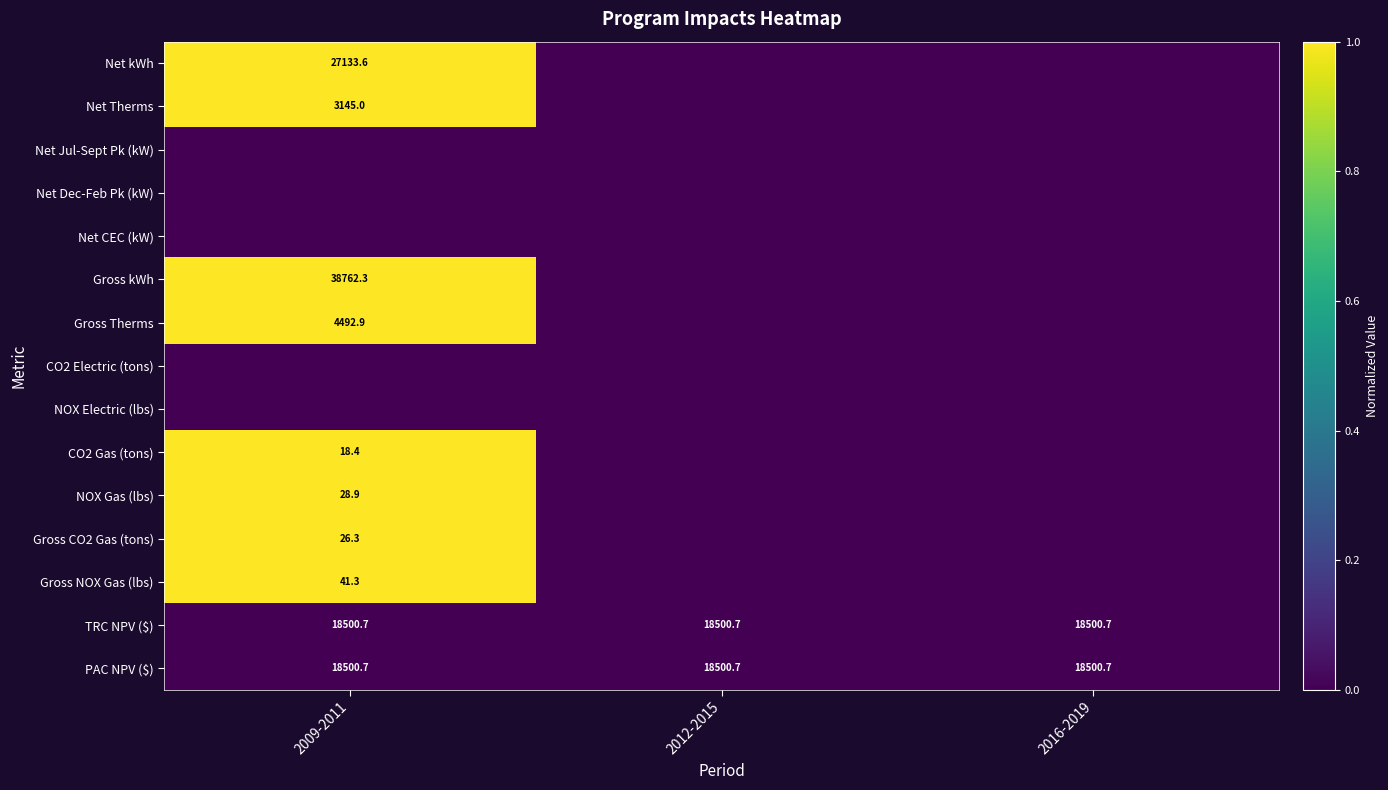

Is it true that Gross NOX Gas (lbs) equals 71.3 at 2009-2011?

False